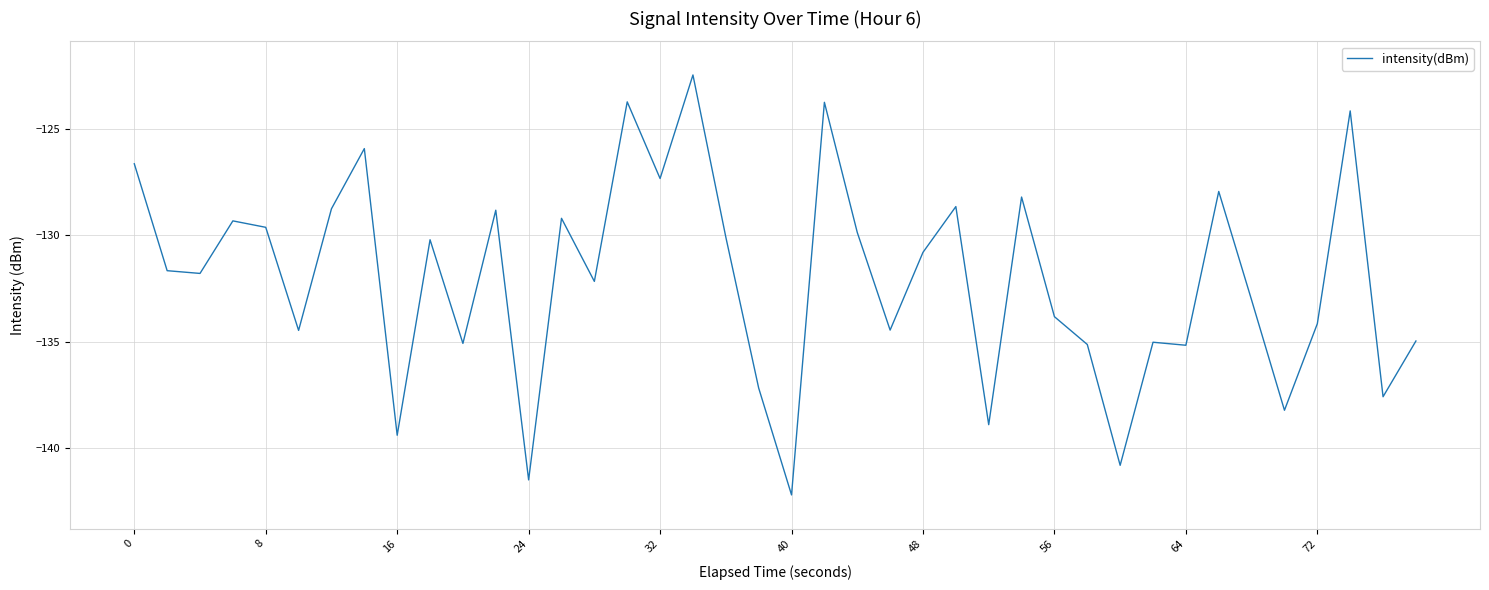

What is the difference between the maximum and minimum values?

19.7